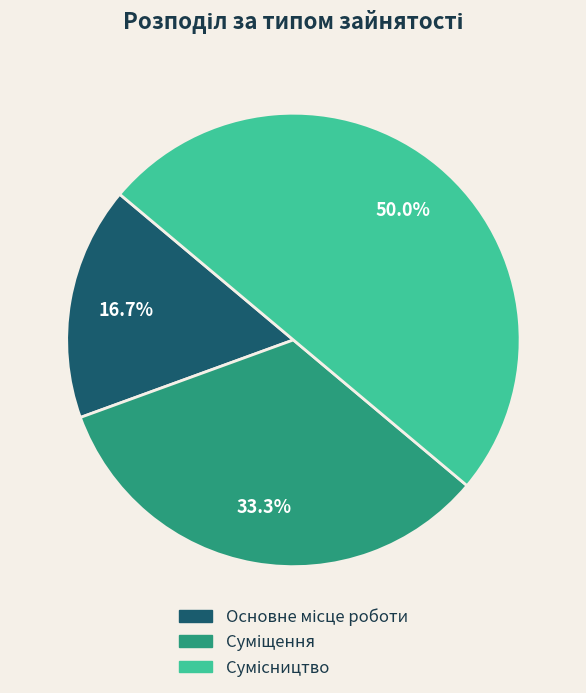

What percentage do Основне місце роботи and Сумісництво together represent?

66.7%